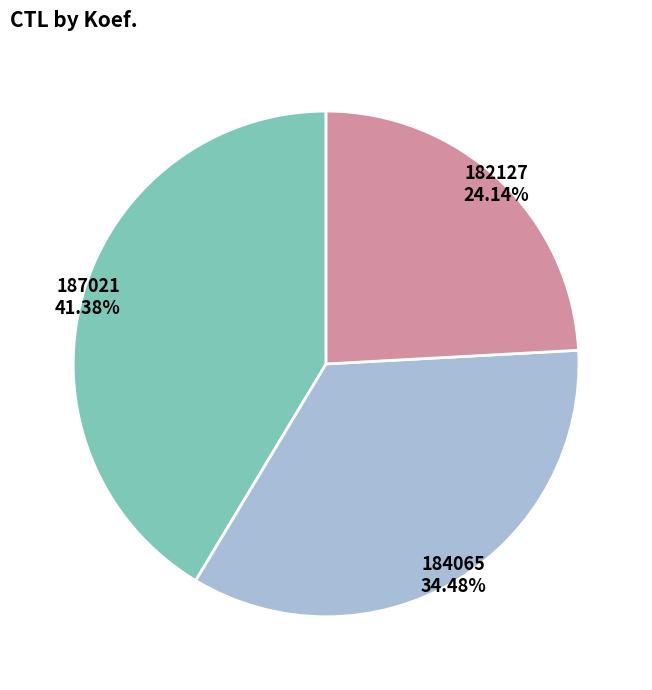

Is there any slice that represents more than half of the pie?

No